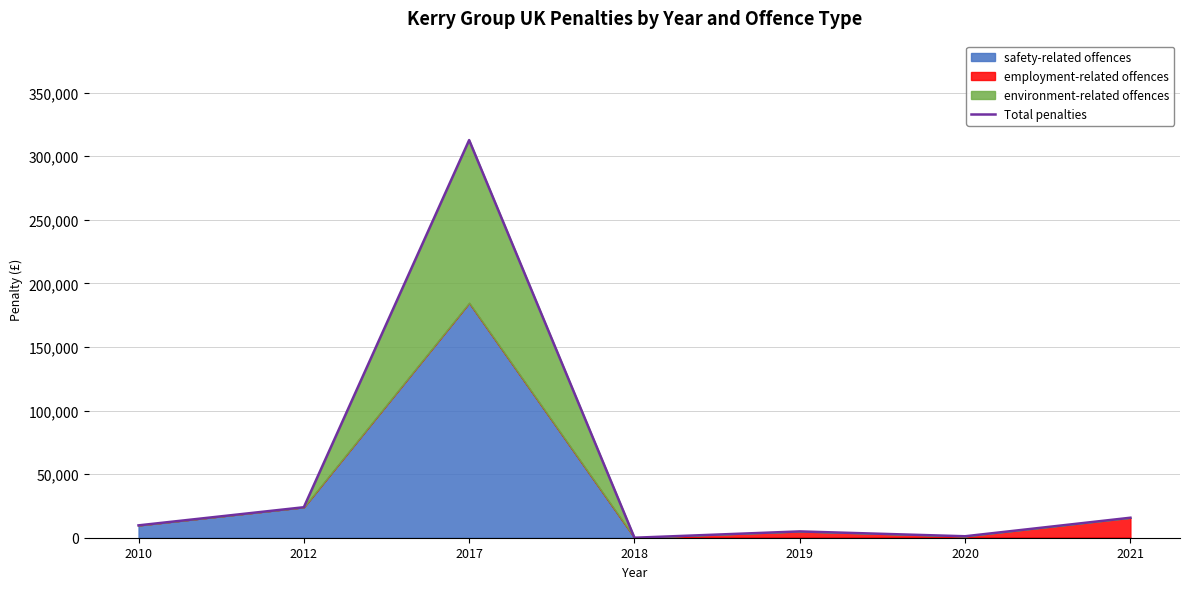

What is the highest value of the Total penalties series?

312598